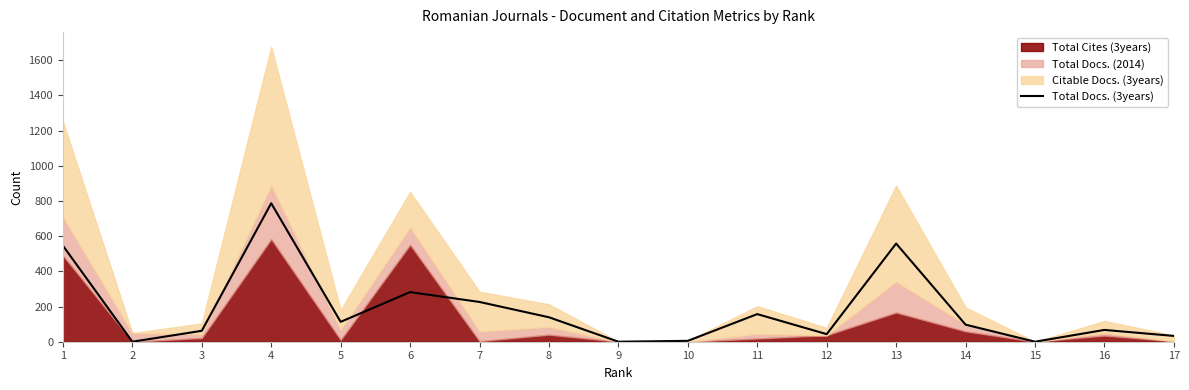

At which label does the data first exceed 97?

1